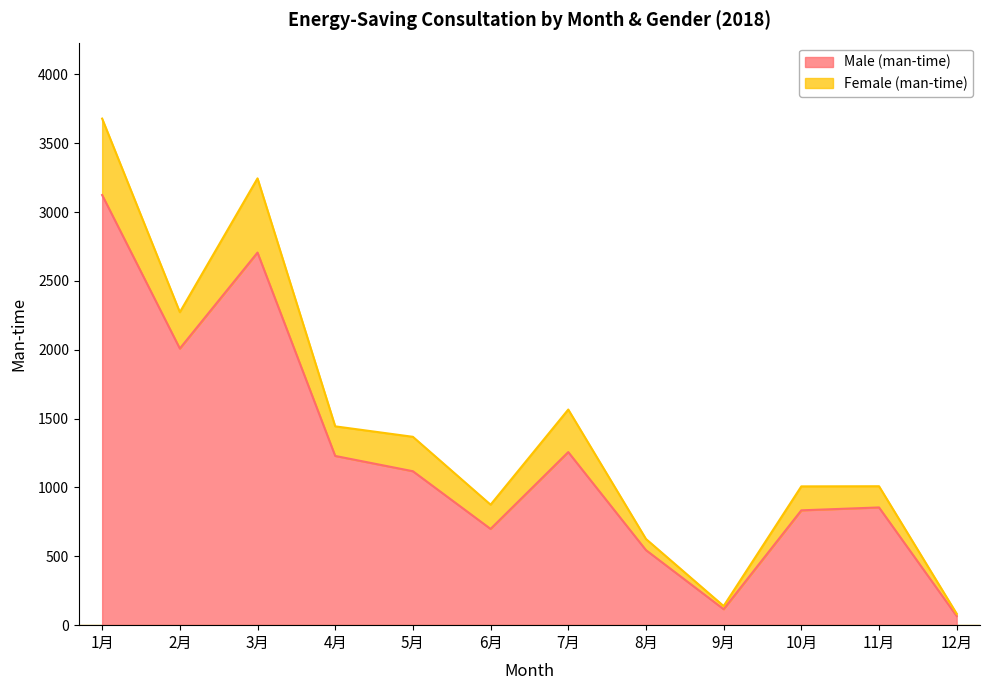

What is the change in value from 2月 to 8月?

-1464